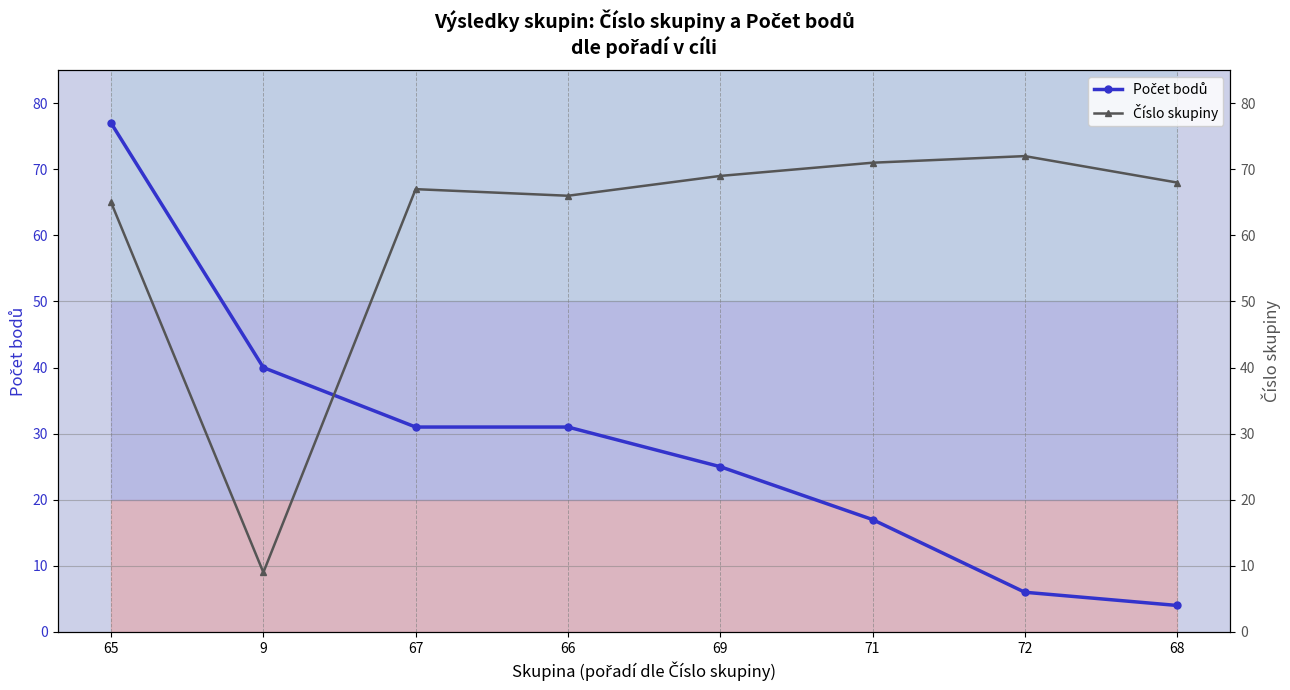

What is the label of the 4th point from the right?

69